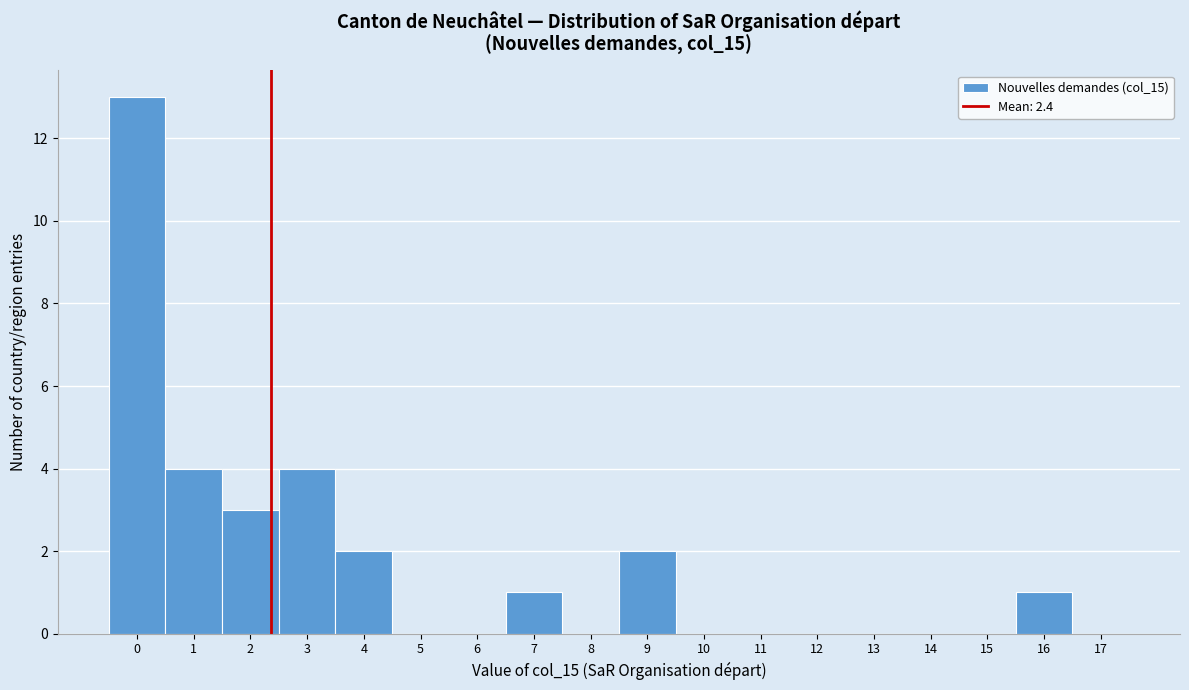

How tall is the bar that spans 0.5 to 1.5 on the x-axis? The values are not printed on the chart, so give them approximately, as read against the axis.

4